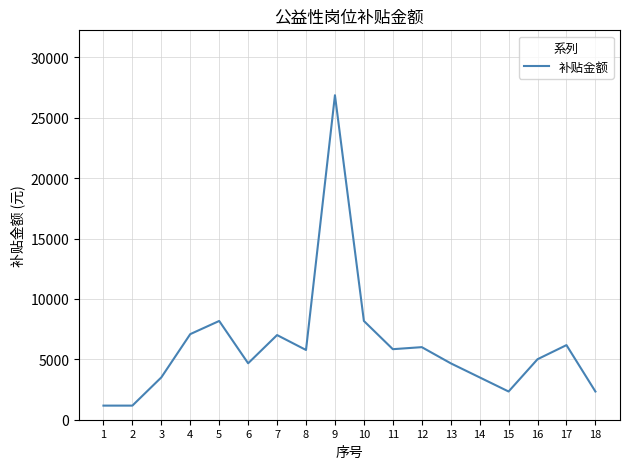

What is the maximum value shown in the chart?

26869.3